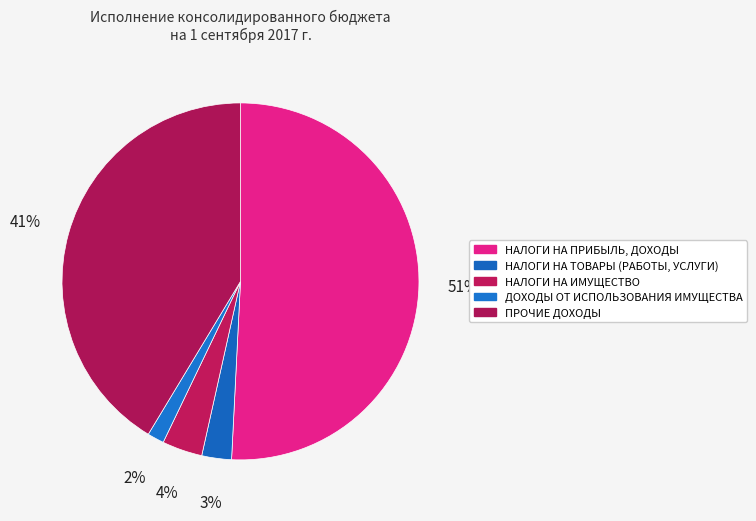

Which slice is the largest?

НАЛОГИ НА ПРИБЫЛЬ, ДОХОДЫ